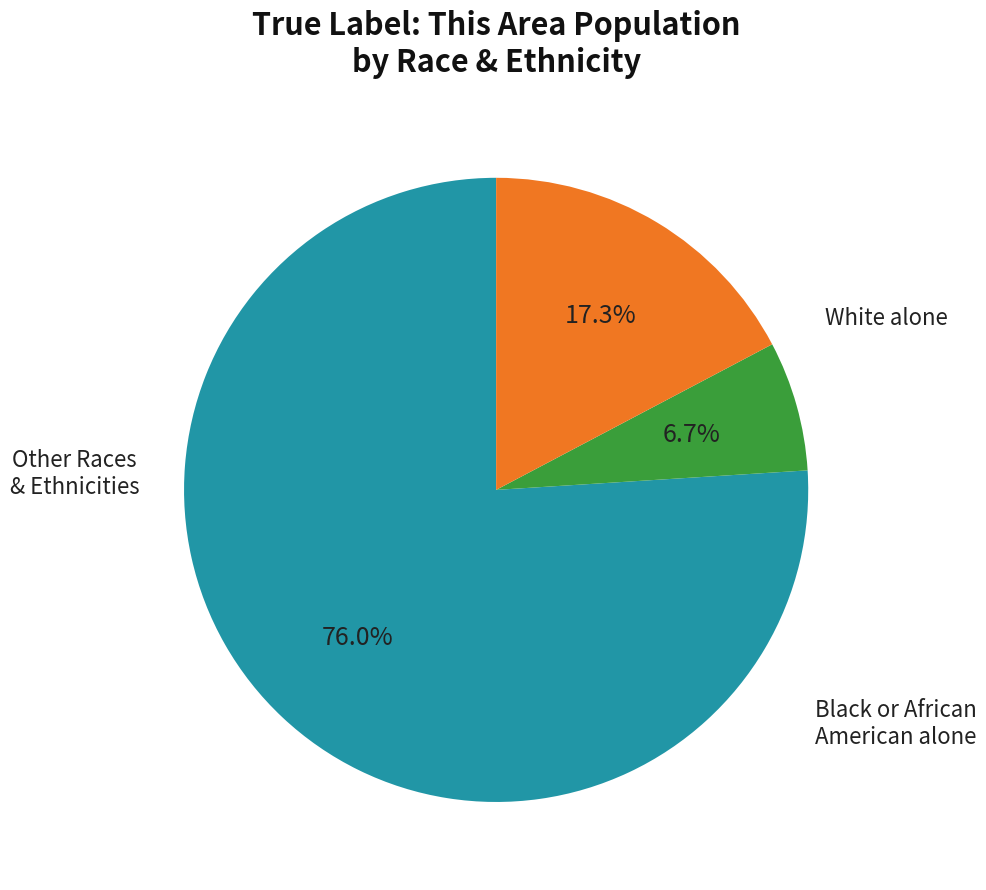

Is there any slice that represents more than half of the pie?

Yes